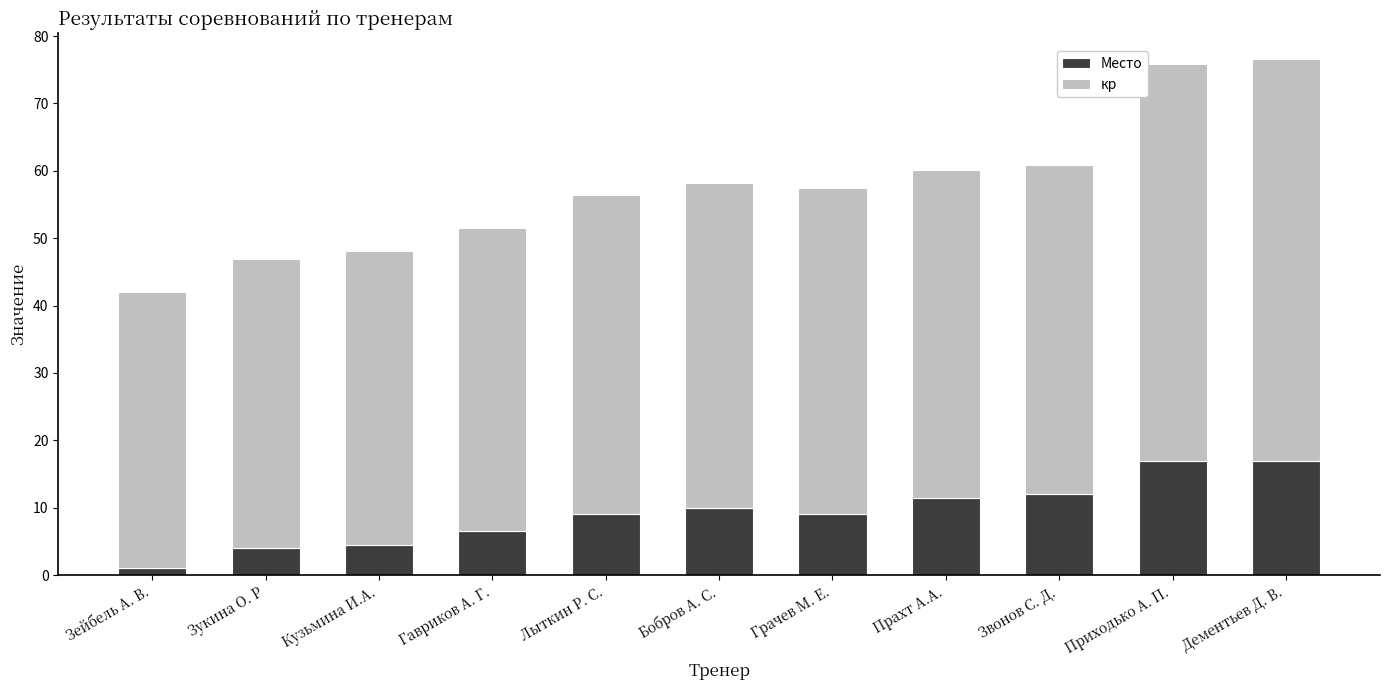

What is the sum of the Место values at Кузьмина И.А. and Зукина О. Р?

8.5